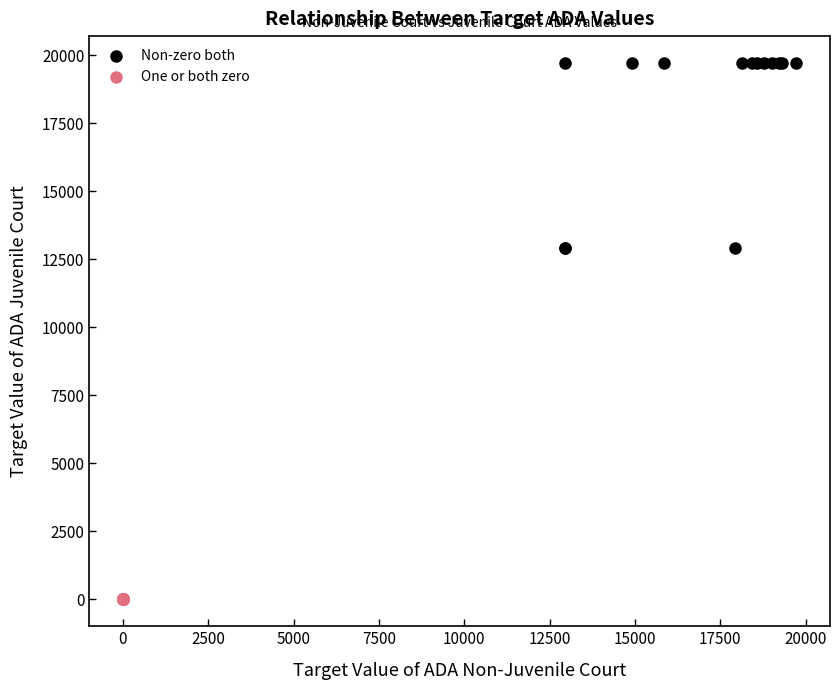

Which series reaches the minimum Y coordinate?

One or both zero